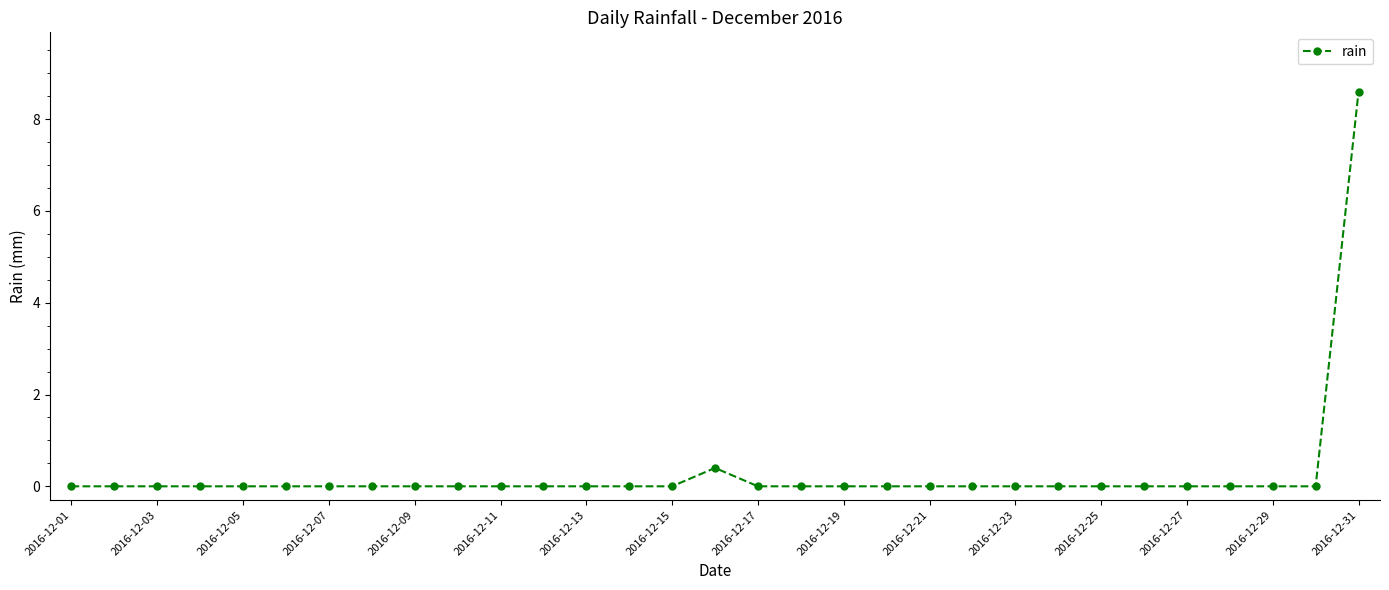

Reading right to left, list all the values displayed in this chart.

8.6	0.0	0.0	0.0	0.0	0.0	0.0	0.0	0.0	0.0	0.0	0.0	0.0	0.0	0.0	0.4	0.0	0.0	0.0	0.0	0.0	0.0	0.0	0.0	0.0	0.0	0.0	0.0	0.0	0.0	0.0